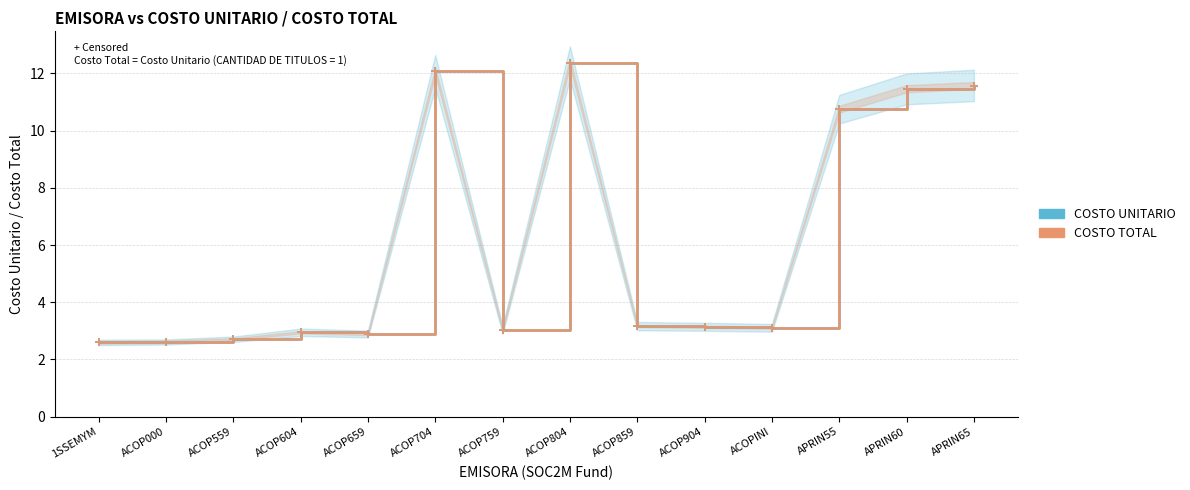

Rank the series by their maximum value, from lowest to highest.

COSTO UNITARIO, COSTO TOTAL